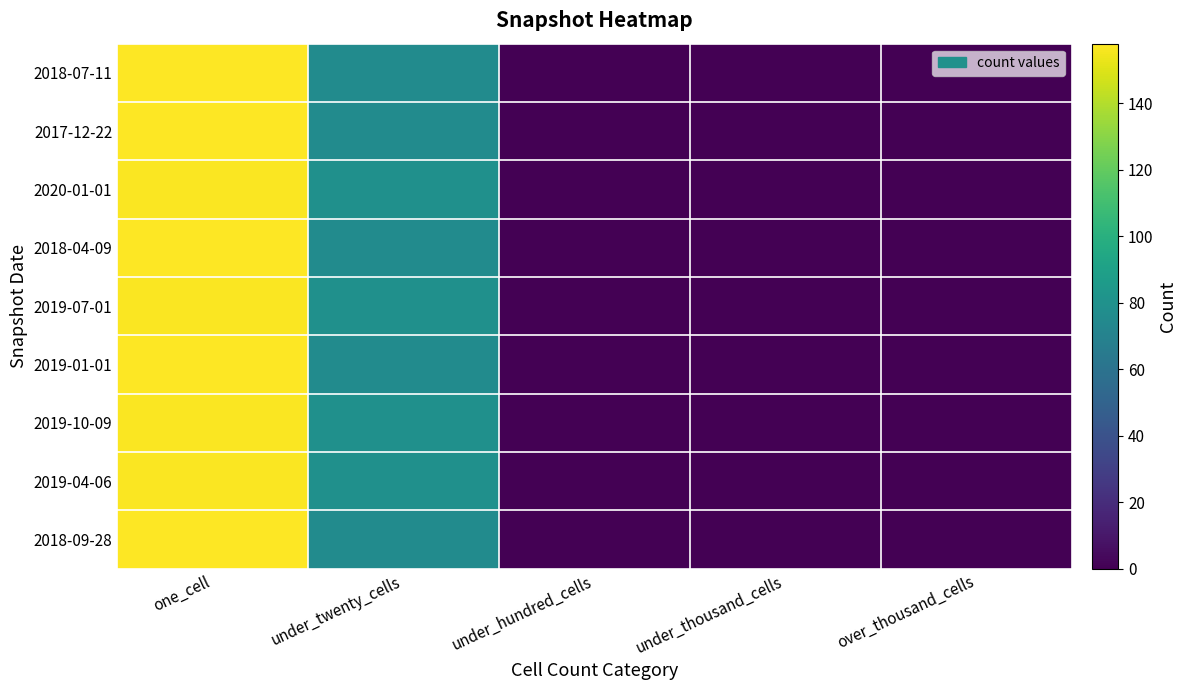

At under_twenty_cells, list the series in order from smallest to largest.

2018-07-11, 2017-12-22, 2018-04-09, 2019-01-01, 2018-09-28, 2020-01-01, 2019-07-01, 2019-10-09, 2019-04-06